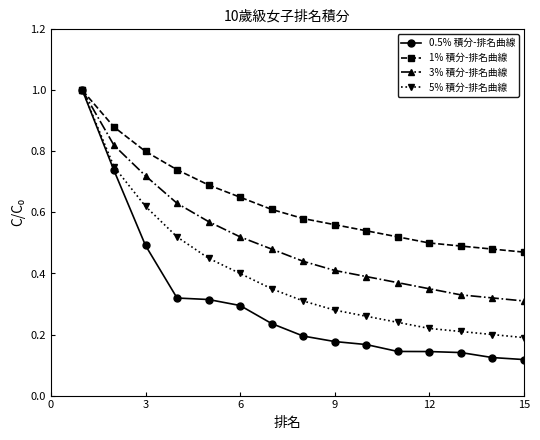

Which series has the largest total across all categories?

1% 積分-排名曲線